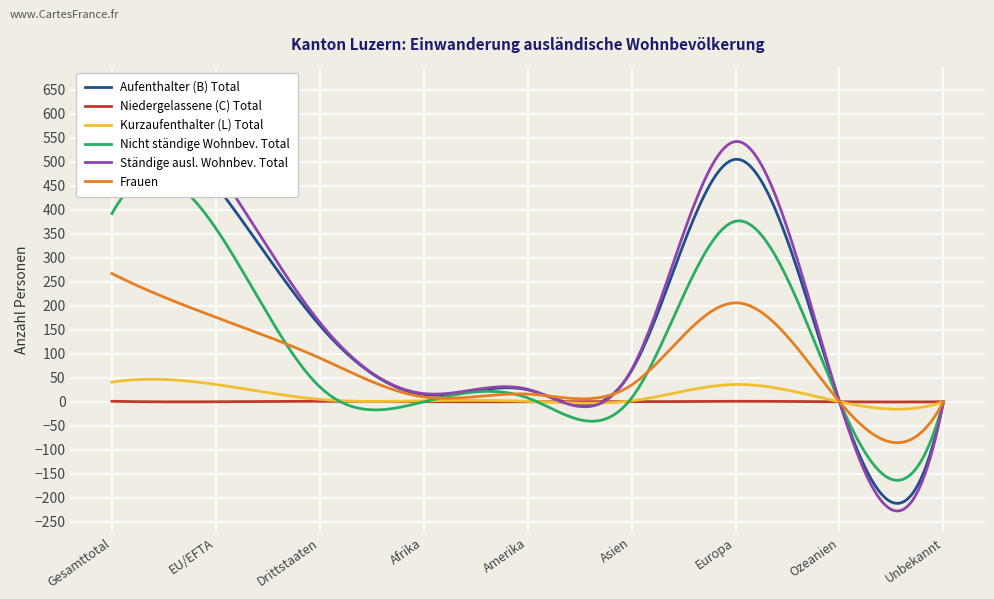

What are all the series names shown in the legend?

Aufenthalter (B) Total, Niedergelassene (C) Total, Kurzaufenthalter (L) Total, Nicht ständige Wohnbev. Total, Ständige ausl. Wohnbev. Total, Frauen